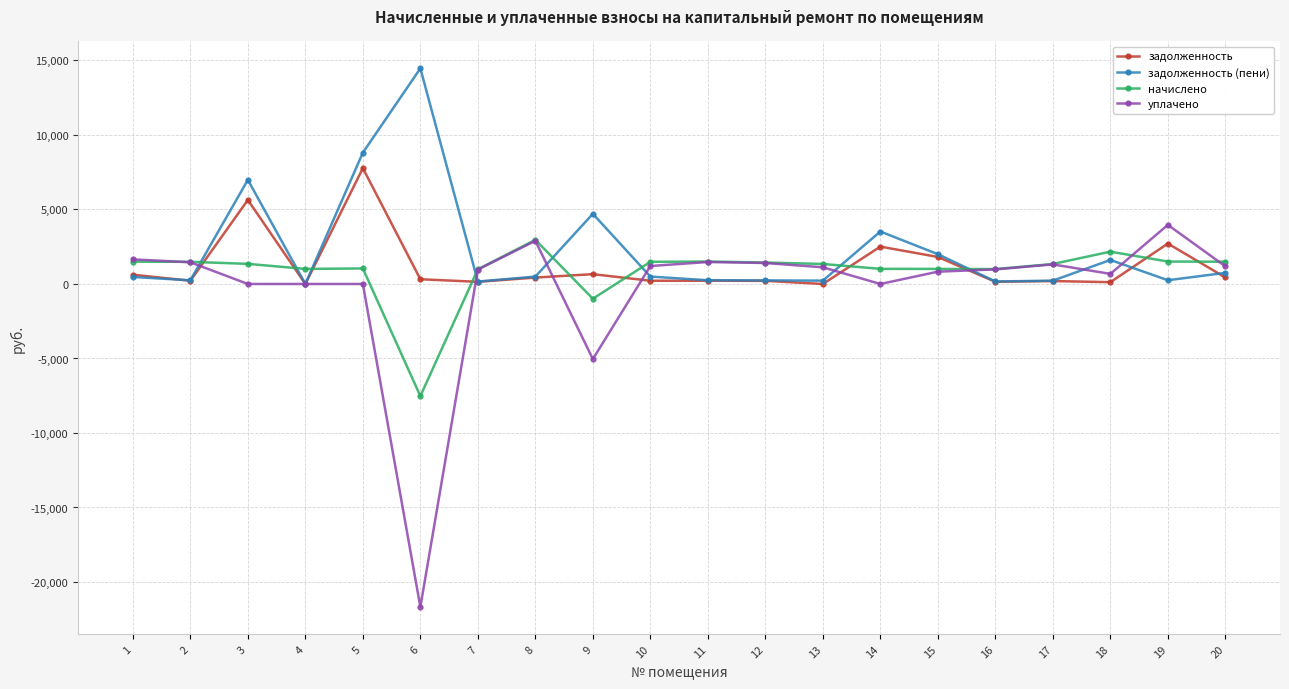

What is the smallest value displayed?

-21676.1